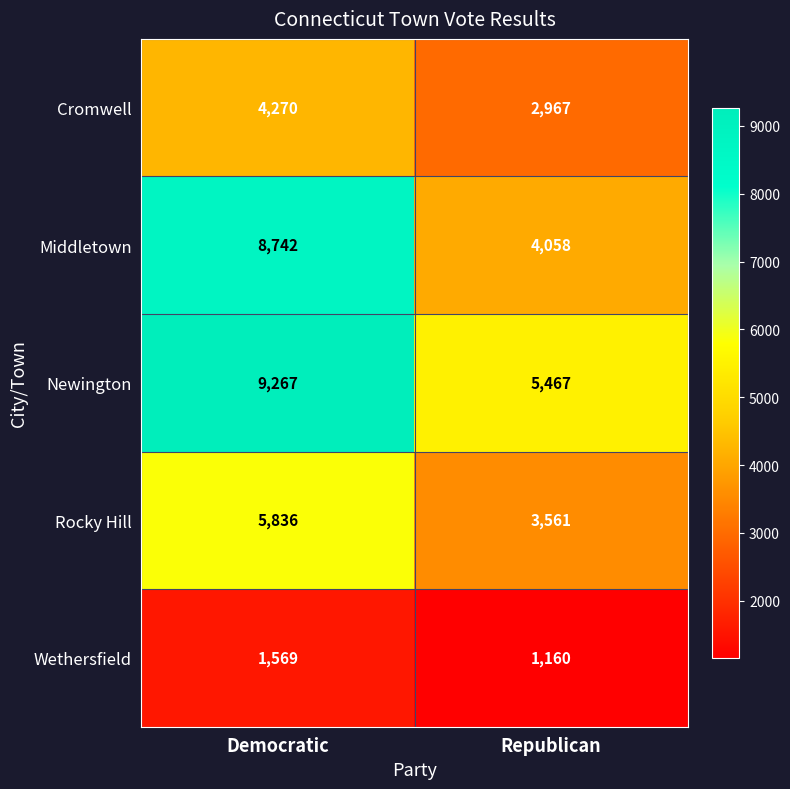

Between Democratic and Republican, which series saw the biggest shift?

Middletown